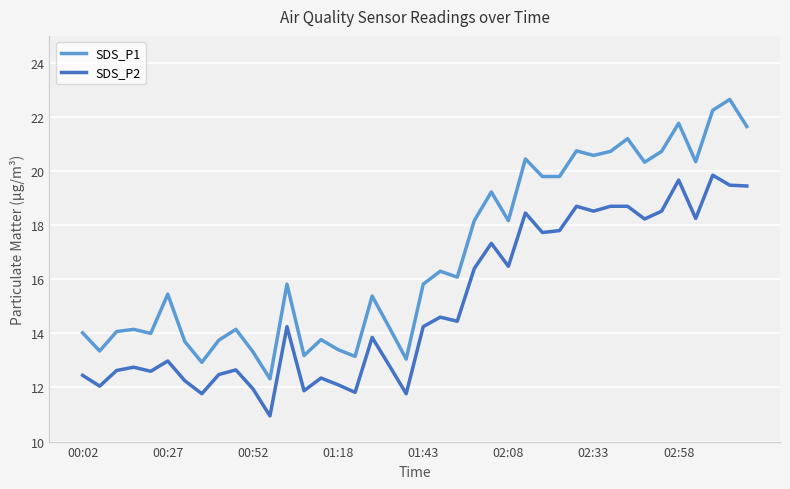

What are all the series names shown in the legend?

SDS_P1, SDS_P2